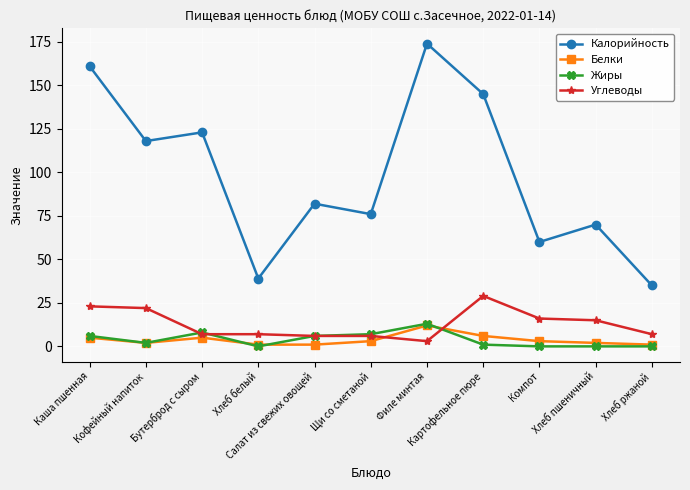

True or false: Белки and Калорийность intersect in this chart.

False